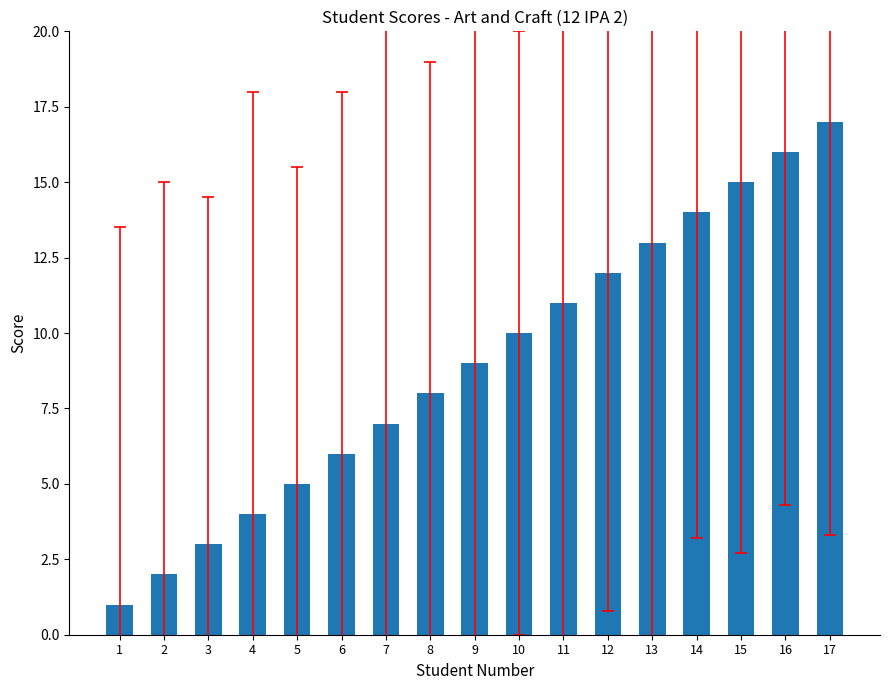

Reading left to right, extract all data points from this chart.

1	2	3	4	5	6	7	8	9	10	11	12	13	14	15	16	17